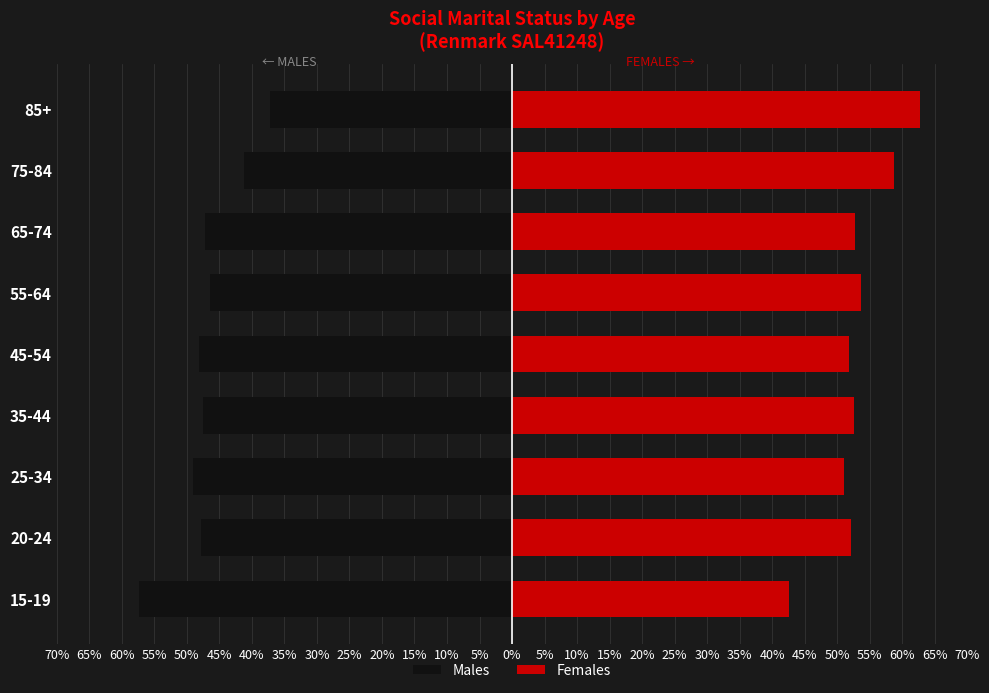

List the series in order of their peak value, highest first.

Females, Males